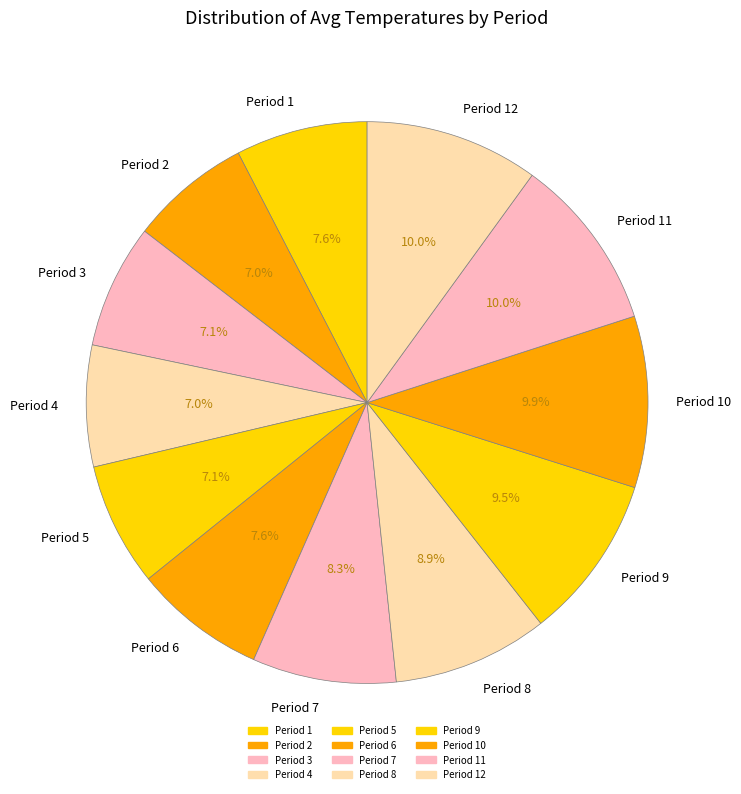

What percentage is the Period 5 slice, to the nearest percent?

7%